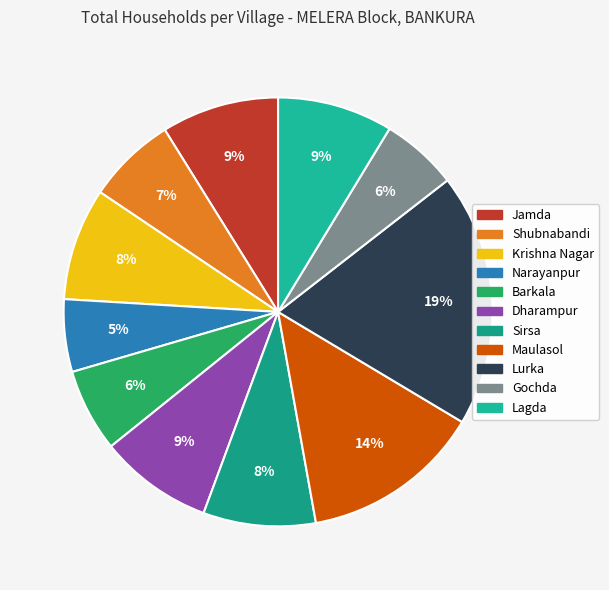

Count the number of slices in the pie.

11